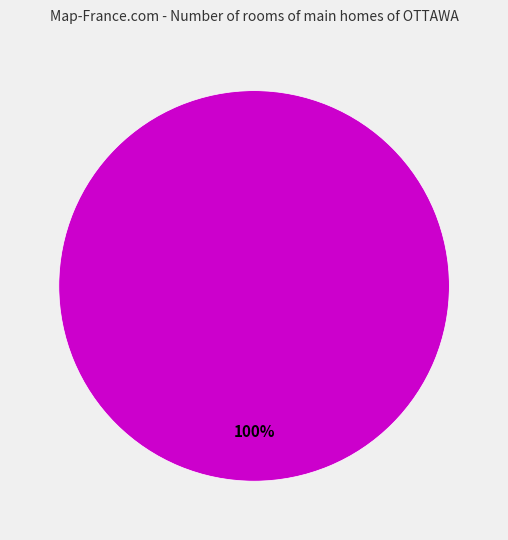

Does any single category account for the majority?

Yes